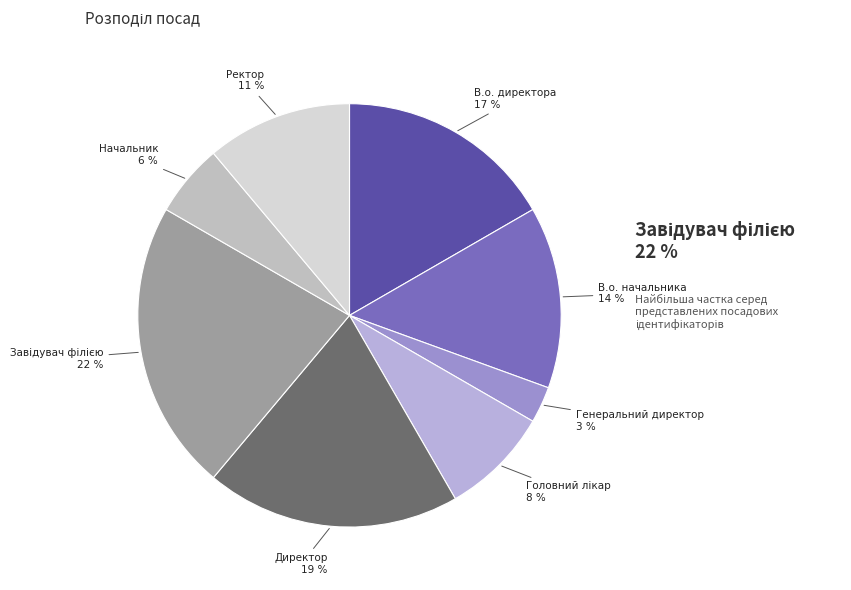

Between Начальник and Головний лікар, which is larger?

Головний лікар